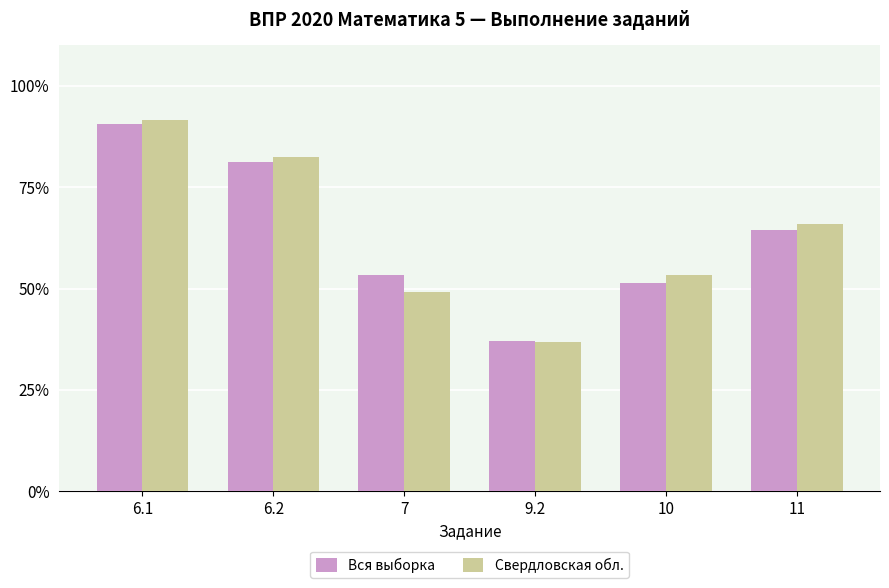

What is the label of the 3rd bar from the left?

7